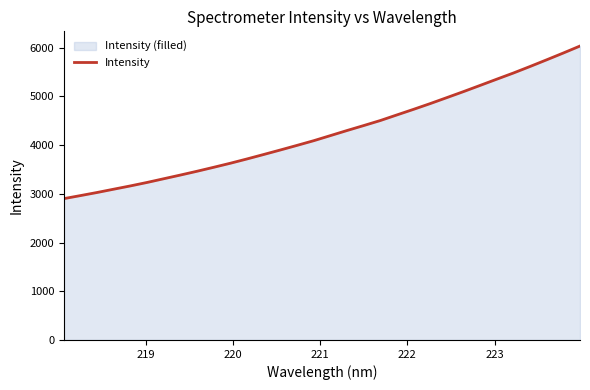

What is the smallest value displayed?

2902.2